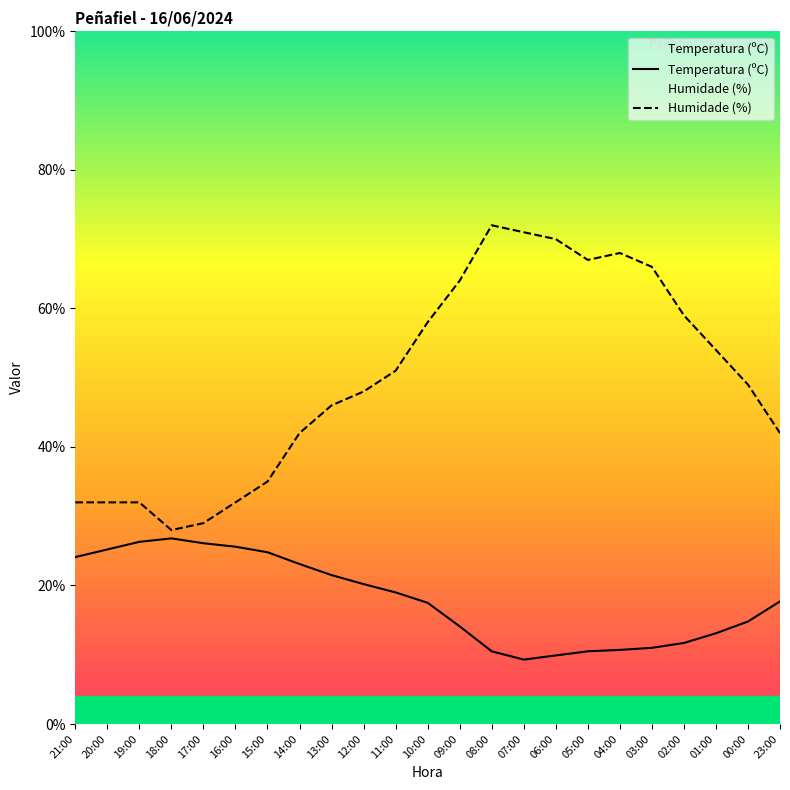

Between 15:00 and 08:00, which series saw the biggest shift?

Humidade (%)